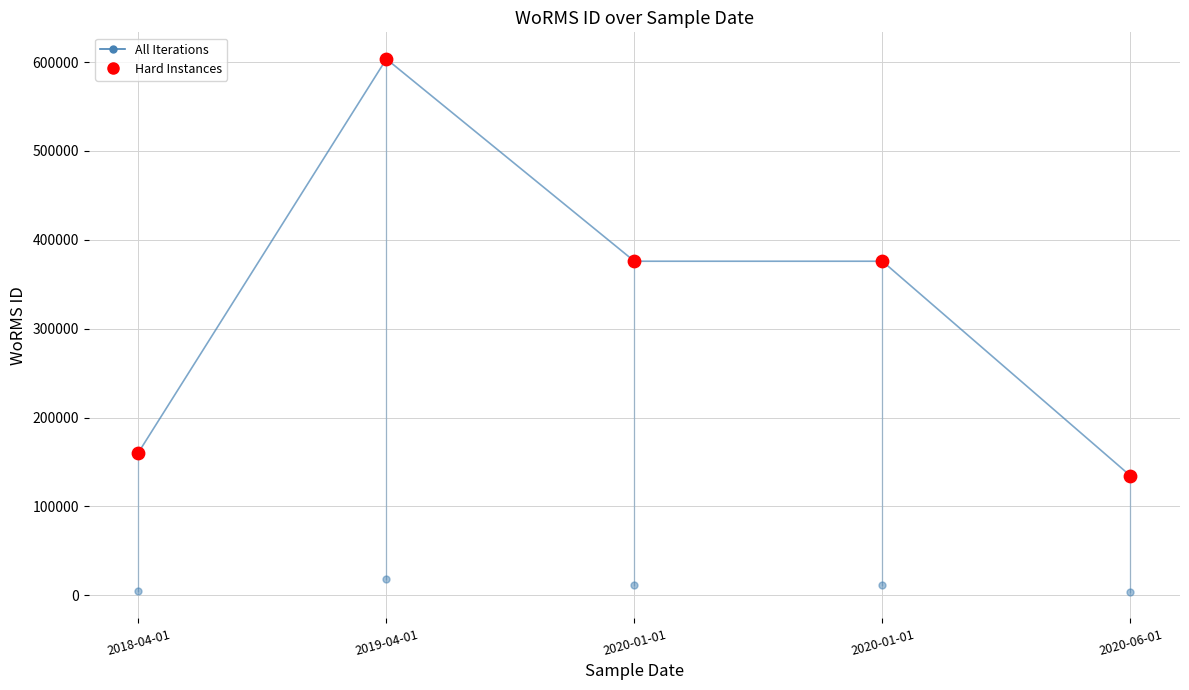

Which series contains the lowest Y value?

All Iterations